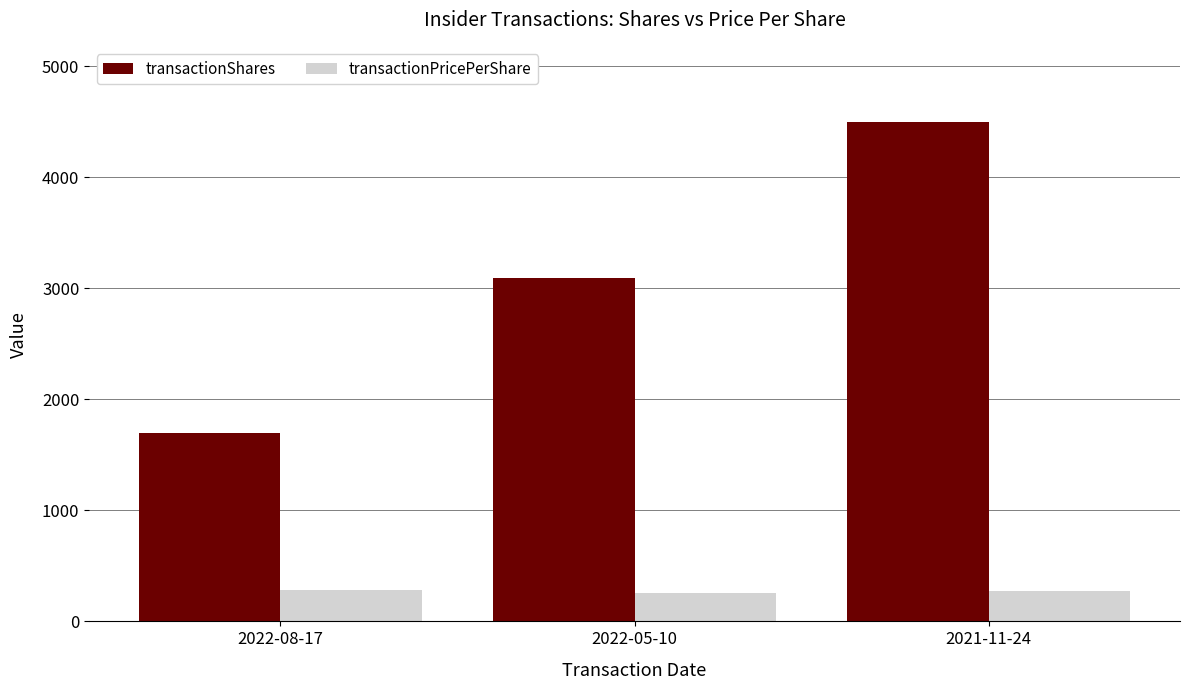

Is it true that transactionShares equals 3017.3 at 2022-08-17?

False